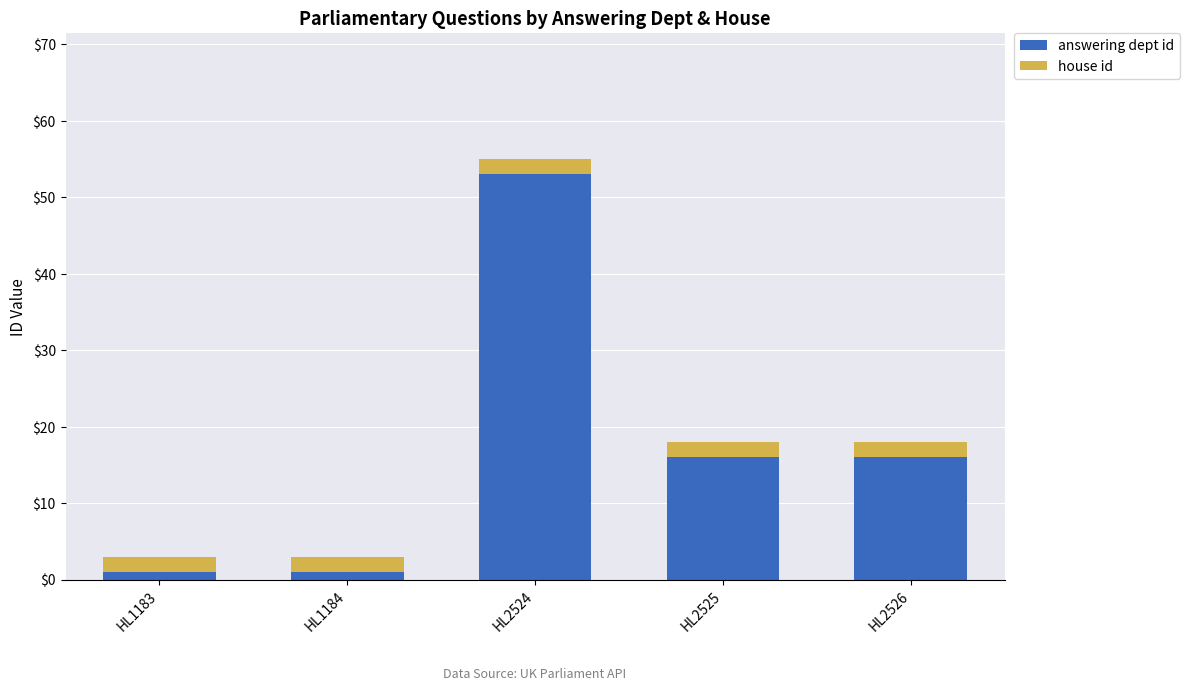

What is the average value of the answering dept id series?

17